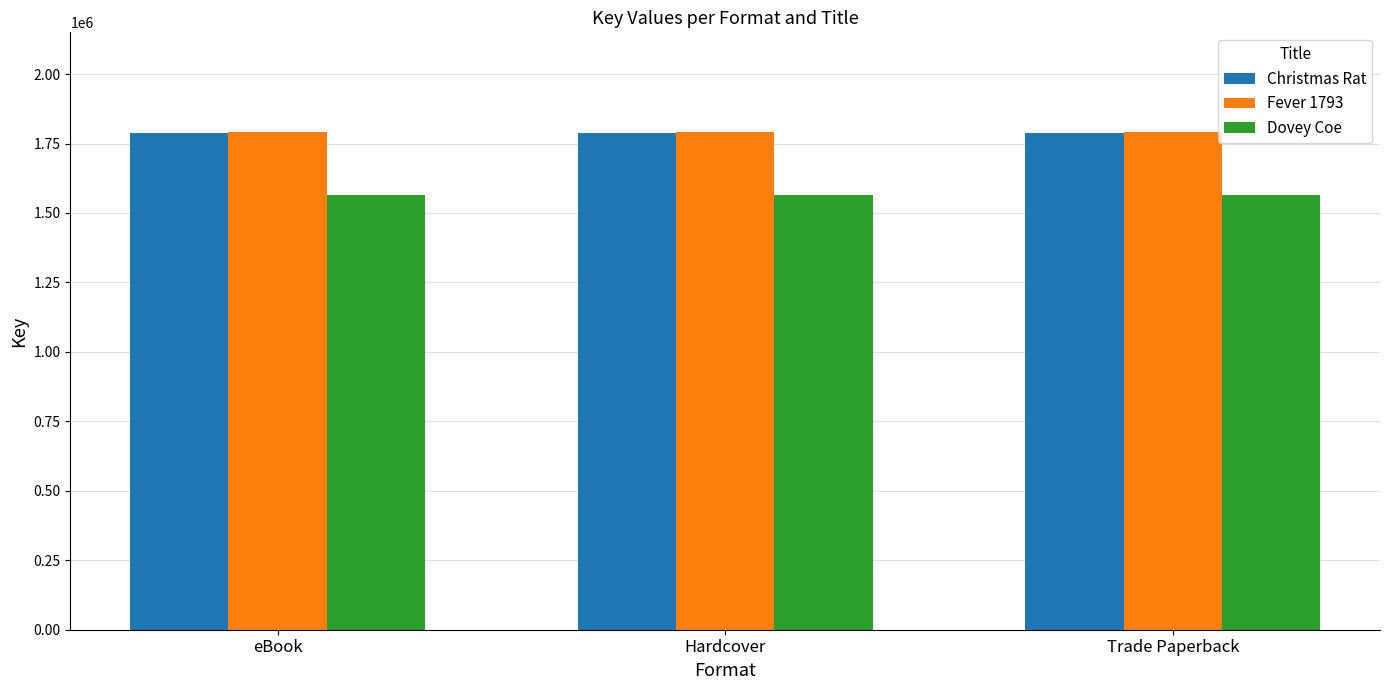

At how many categories does at least one series exceed 1709903?

3